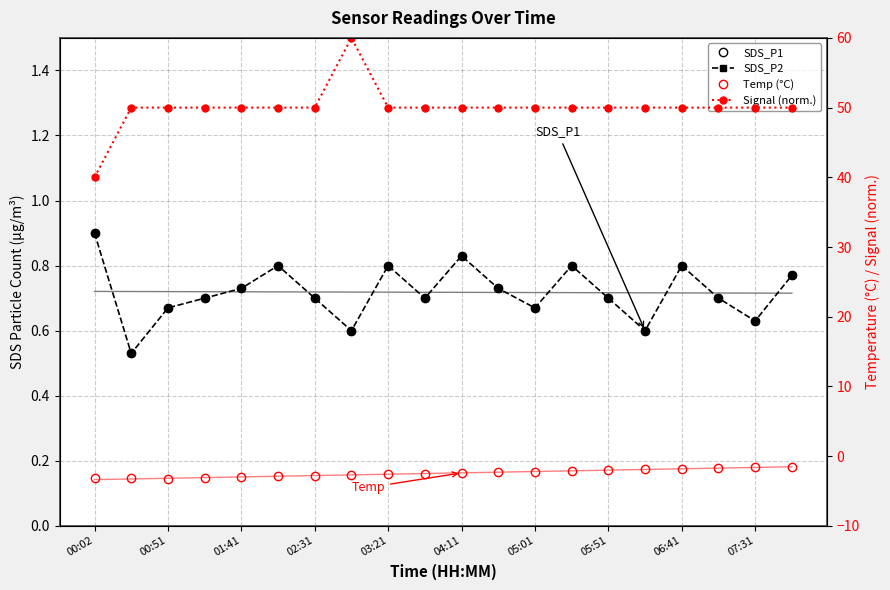

What is the difference between the maximum and minimum values in the Temp (°C) series?

1.8